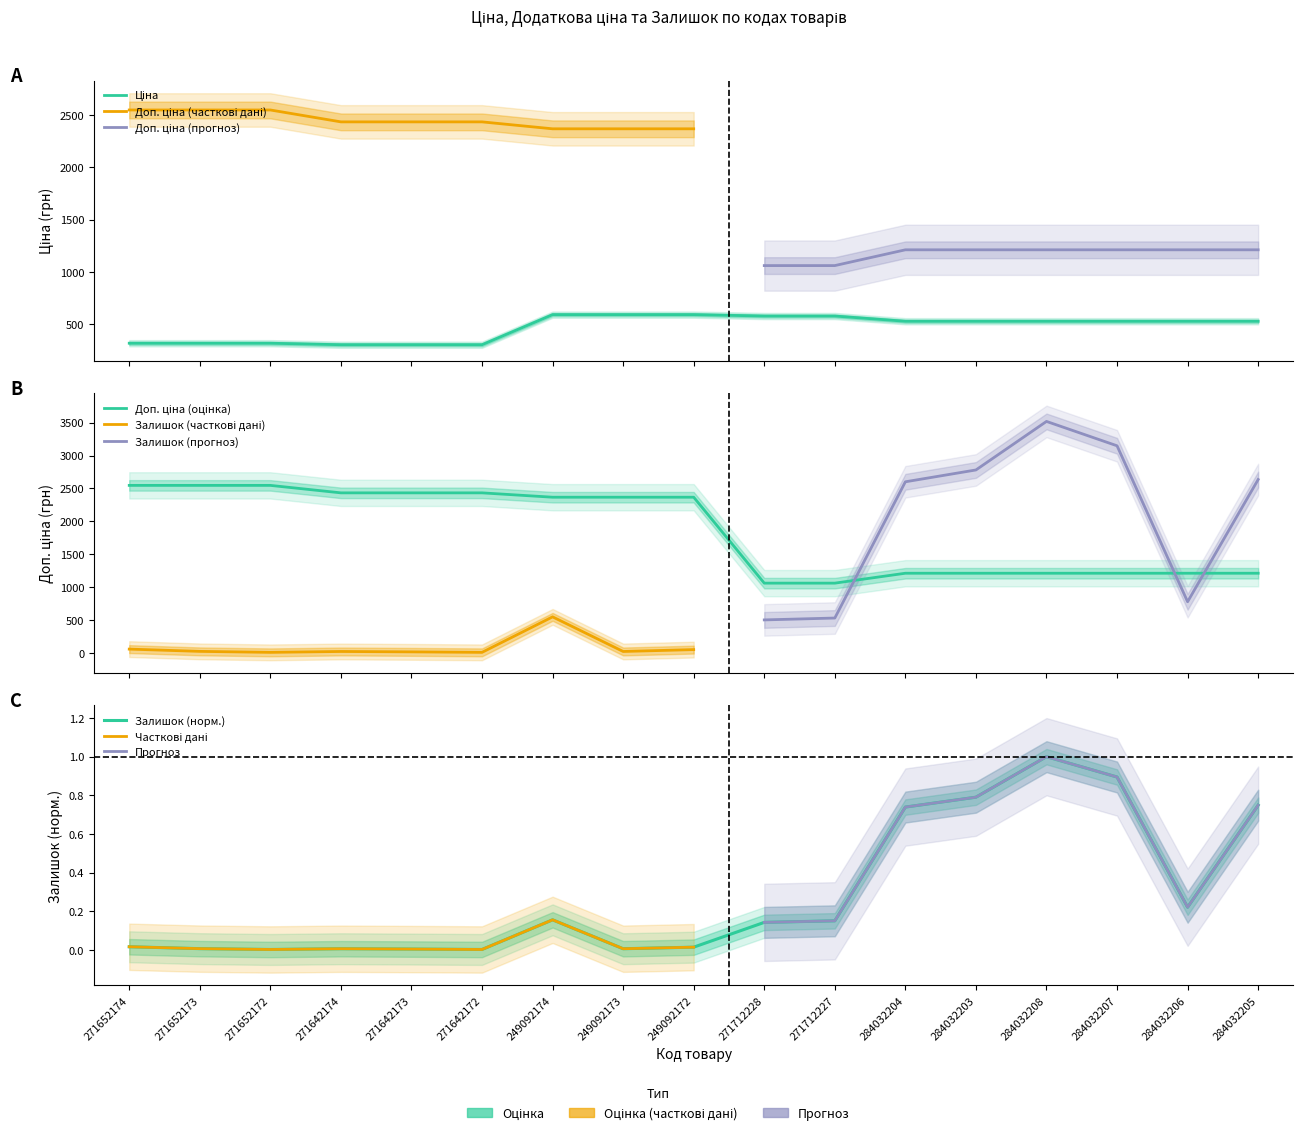

True or false: Доп. ціна has more than 1 interior local peaks.

False